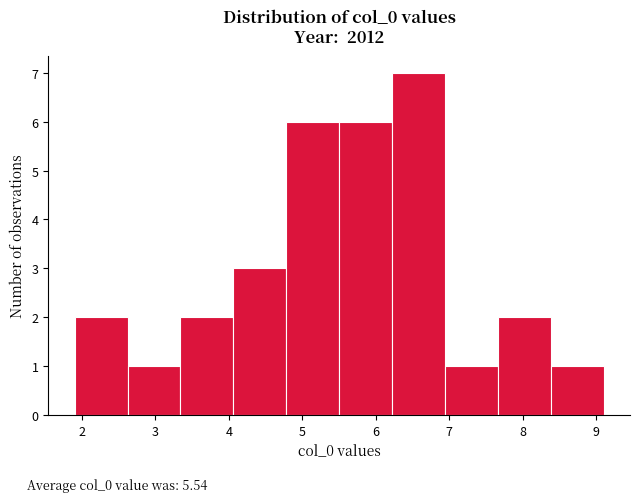

How tall is the bar that spans 5.50 to 6.22 on the x-axis? Neither the bar edges nor the heights are printed on the chart, so give them approximately, as read against the axes.

6